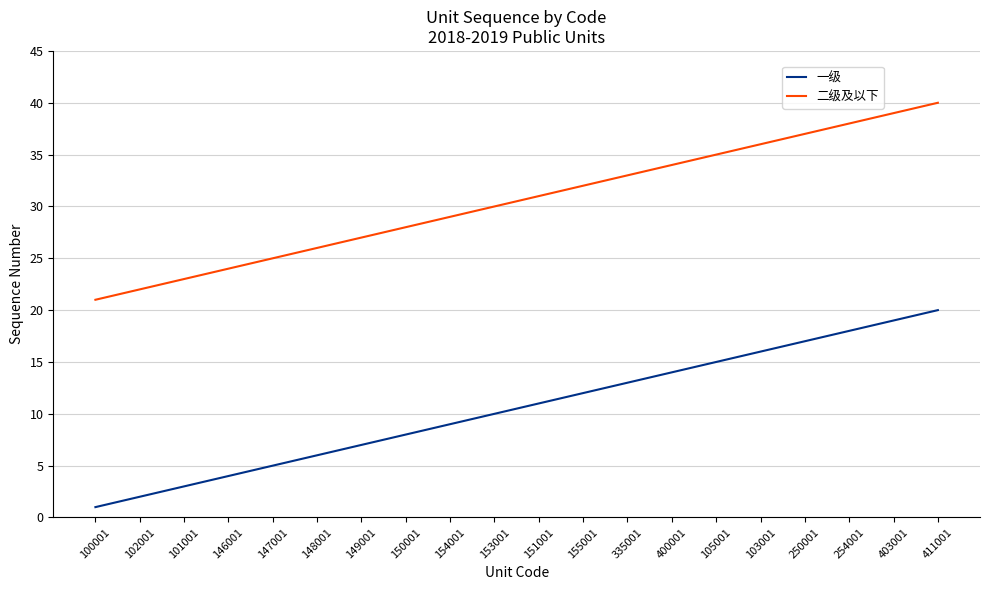

Read the 二级及以下 value at 103001.

36